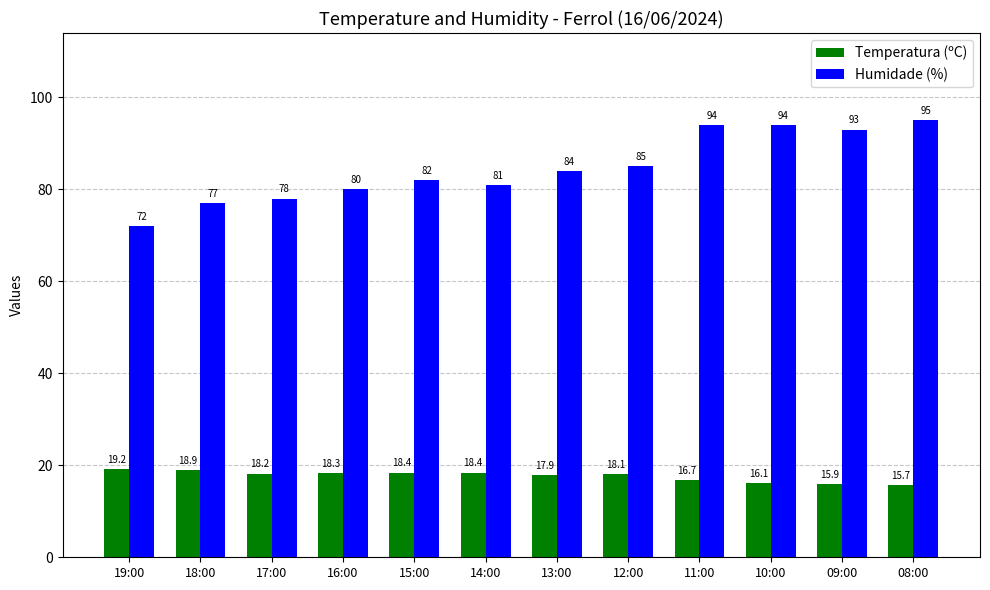

What is the label of the 8th bar from the right?

15:00